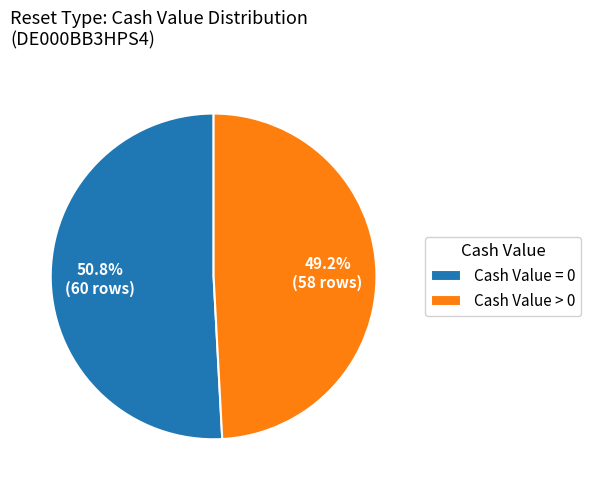

Rank the categories by value from highest to lowest.

Cash Value = 0, Cash Value > 0